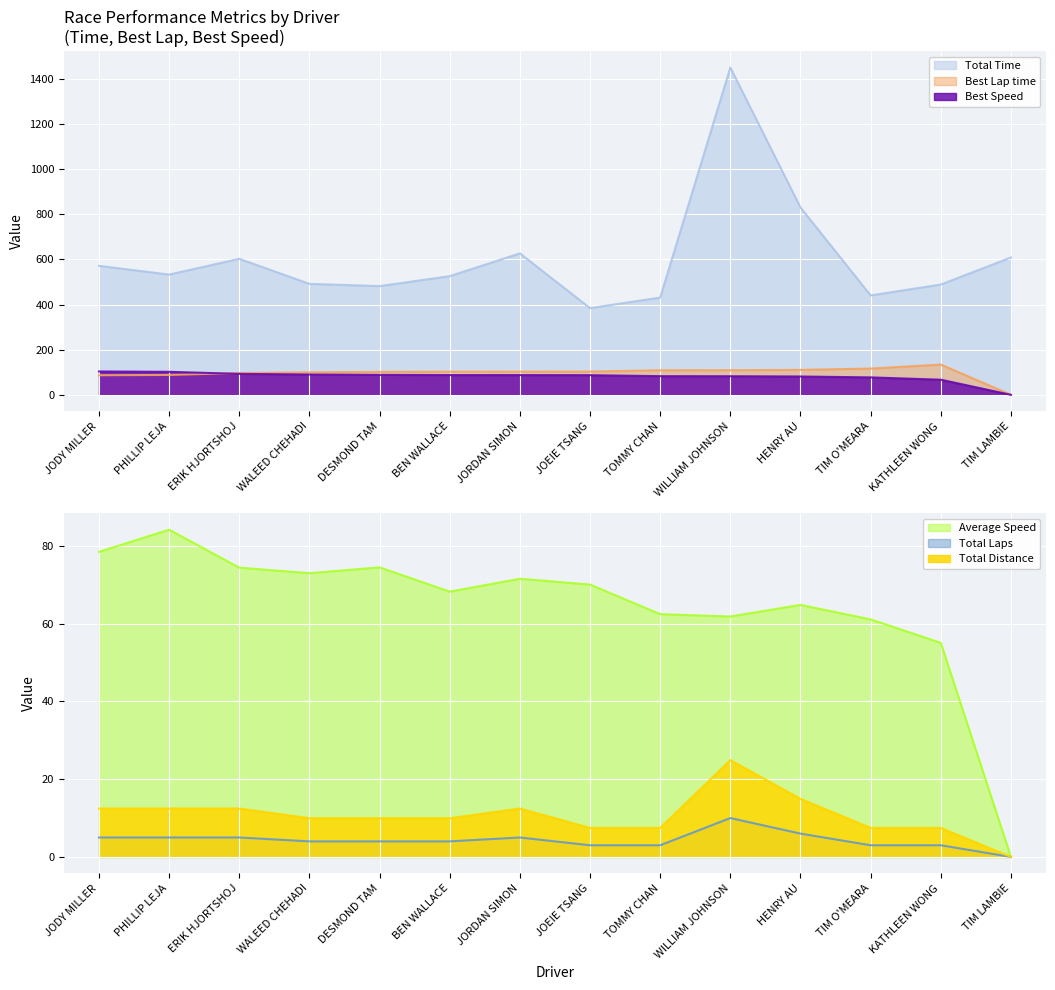

How many interior local peaks does the Total Time series have?

3